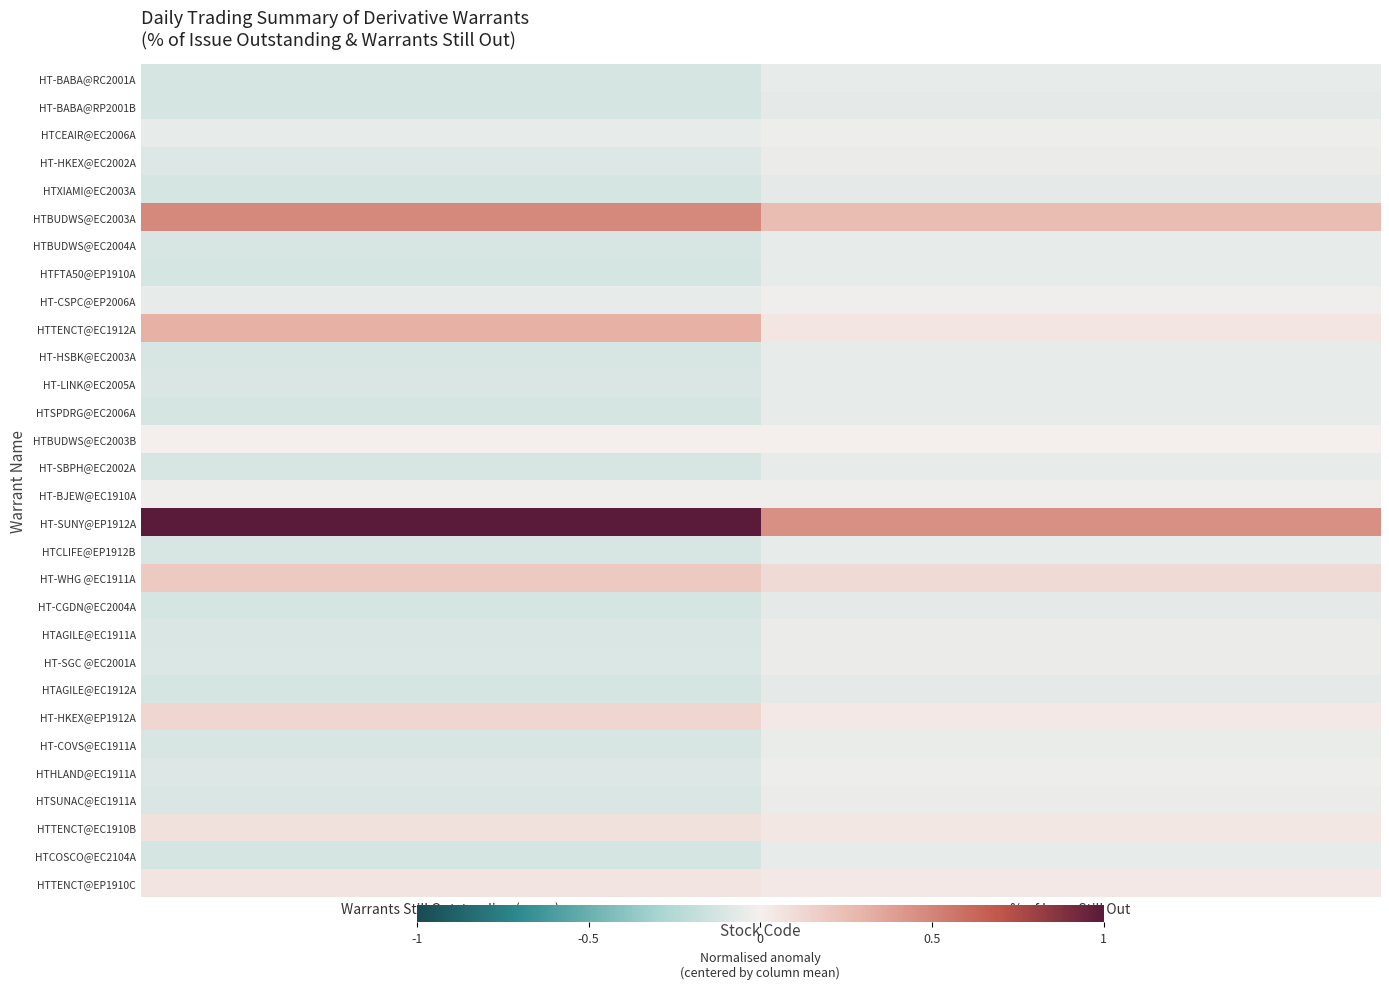

Reading left to right, what are all the values shown in this chart?

HT-BABA@RC2001A: Warrants Still Outstanding (norm)=-0.1	% of Issue Still Out=-0.1
HT-BABA@RP2001B: Warrants Still Outstanding (norm)=-0.1	% of Issue Still Out=-0.1
HTCEAIR@EC2006A: Warrants Still Outstanding (norm)=-0.1	% of Issue Still Out=-0.0
HT-HKEX@EC2002A: Warrants Still Outstanding (norm)=-0.1	% of Issue Still Out=-0.0
HTXIAMI@EC2003A: Warrants Still Outstanding (norm)=-0.1	% of Issue Still Out=-0.1
HTBUDWS@EC2003A: Warrants Still Outstanding (norm)=0.5	% of Issue Still Out=0.3
HTBUDWS@EC2004A: Warrants Still Outstanding (norm)=-0.1	% of Issue Still Out=-0.1
HTFTA50@EP1910A: Warrants Still Outstanding (norm)=-0.1	% of Issue Still Out=-0.1
HT-CSPC@EP2006A: Warrants Still Outstanding (norm)=-0.0	% of Issue Still Out=-0.0
HTTENCT@EC1912A: Warrants Still Outstanding (norm)=0.3	% of Issue Still Out=0.0
HT-HSBK@EC2003A: Warrants Still Outstanding (norm)=-0.1	% of Issue Still Out=-0.0
HT-LINK@EC2005A: Warrants Still Outstanding (norm)=-0.1	% of Issue Still Out=-0.0
HTSPDRG@EC2006A: Warrants Still Outstanding (norm)=-0.1	% of Issue Still Out=-0.1
HTBUDWS@EC2003B: Warrants Still Outstanding (norm)=0.0	% of Issue Still Out=0.0
HT-SBPH@EC2002A: Warrants Still Outstanding (norm)=-0.1	% of Issue Still Out=-0.1
HT-BJEW@EC1910A: Warrants Still Outstanding (norm)=-0.0	% of Issue Still Out=-0.0
HT-SUNY@EP1912A: Warrants Still Outstanding (norm)=1.0	% of Issue Still Out=0.4
HTCLIFE@EP1912B: Warrants Still Outstanding (norm)=-0.1	% of Issue Still Out=-0.1
HT-WHG @EC1911A: Warrants Still Outstanding (norm)=0.2	% of Issue Still Out=0.1
HT-CGDN@EC2004A: Warrants Still Outstanding (norm)=-0.1	% of Issue Still Out=-0.1
HTAGILE@EC1911A: Warrants Still Outstanding (norm)=-0.1	% of Issue Still Out=-0.0
HT-SGC @EC2001A: Warrants Still Outstanding (norm)=-0.1	% of Issue Still Out=-0.0
HTAGILE@EC1912A: Warrants Still Outstanding (norm)=-0.1	% of Issue Still Out=-0.1
HT-HKEX@EP1912A: Warrants Still Outstanding (norm)=0.1	% of Issue Still Out=0.0
HT-COVS@EC1911A: Warrants Still Outstanding (norm)=-0.1	% of Issue Still Out=-0.0
HTHLAND@EC1911A: Warrants Still Outstanding (norm)=-0.1	% of Issue Still Out=-0.0
HTSUNAC@EC1911A: Warrants Still Outstanding (norm)=-0.1	% of Issue Still Out=-0.0
HTTENCT@EC1910B: Warrants Still Outstanding (norm)=0.1	% of Issue Still Out=0.0
HTCOSCO@EC2104A: Warrants Still Outstanding (norm)=-0.1	% of Issue Still Out=-0.1
HTTENCT@EP1910C: Warrants Still Outstanding (norm)=0.1	% of Issue Still Out=0.0